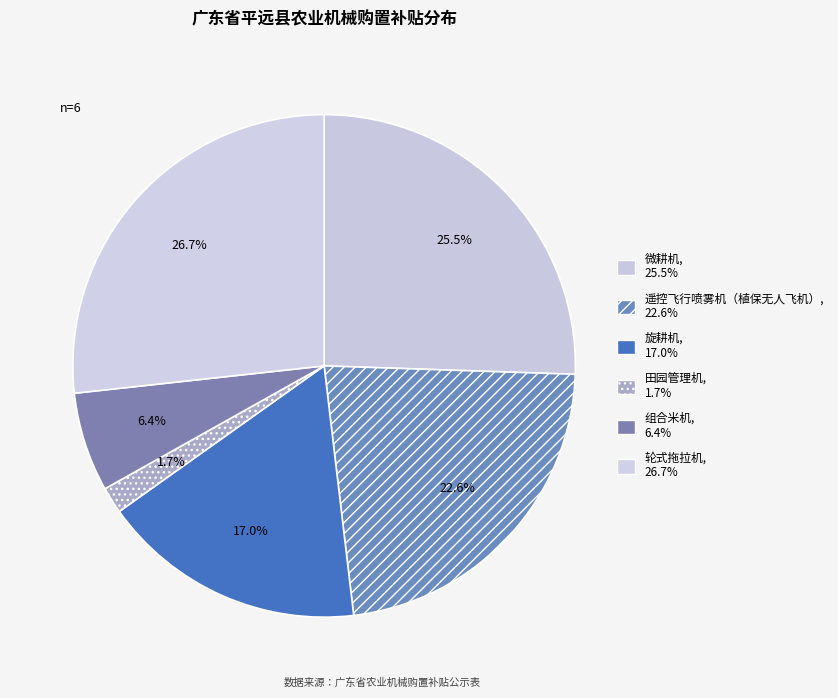

How many segments does this pie chart have?

6